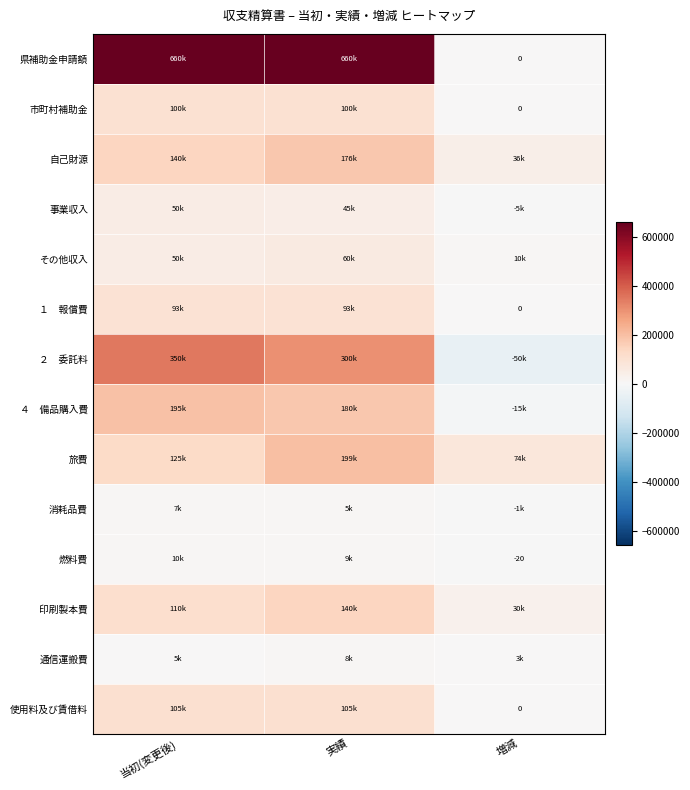

At how many categories does at least one series exceed 592585?

2